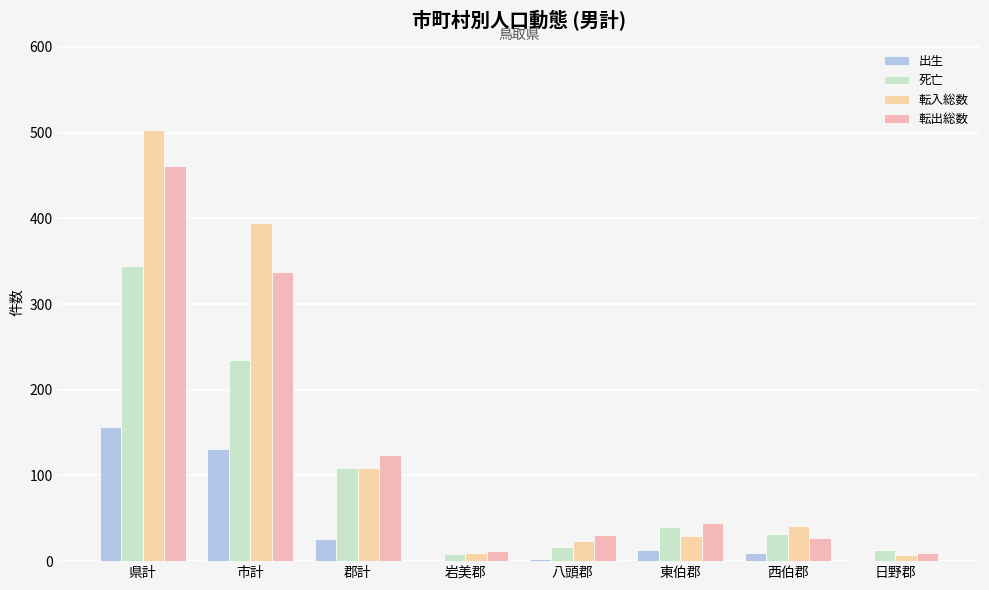

Reading right to left, extract all data points from this chart.

出生: 1	9	13	3	0	26	131	157
死亡: 13	32	40	16	8	109	235	344
転入総数: 7	41	29	23	9	109	394	503
転出総数: 10	27	45	30	12	124	337	461